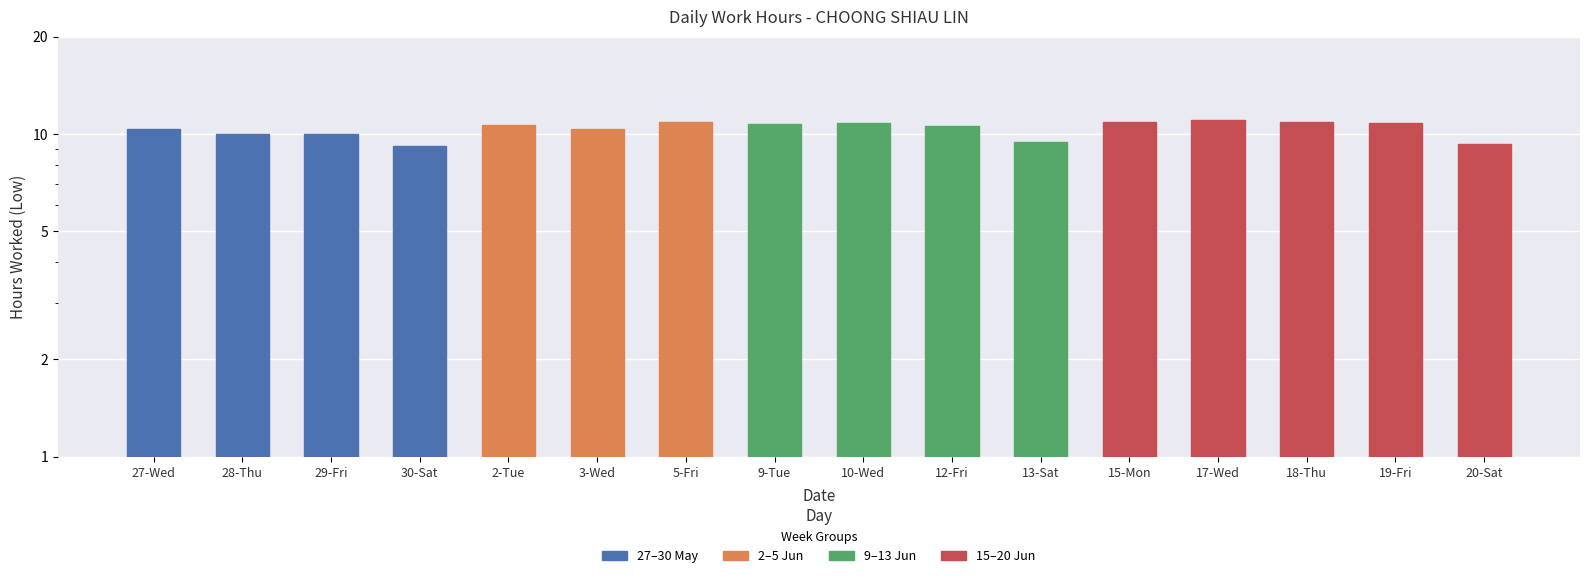

What is the label of the 7th bar from the right?

12-Fri